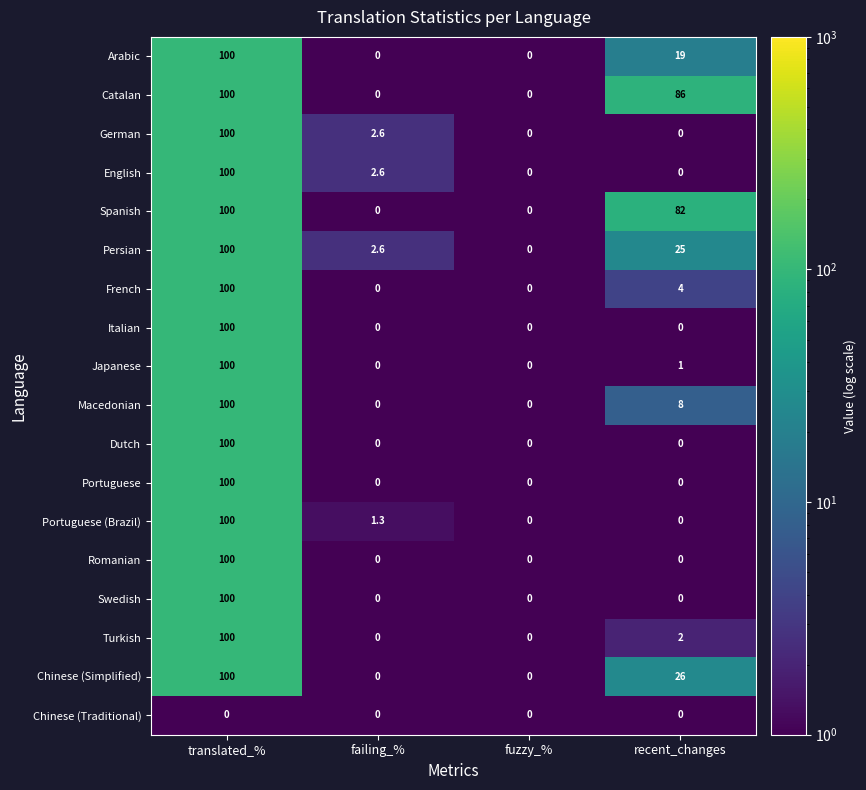

Count the number of categories in the chart.

4